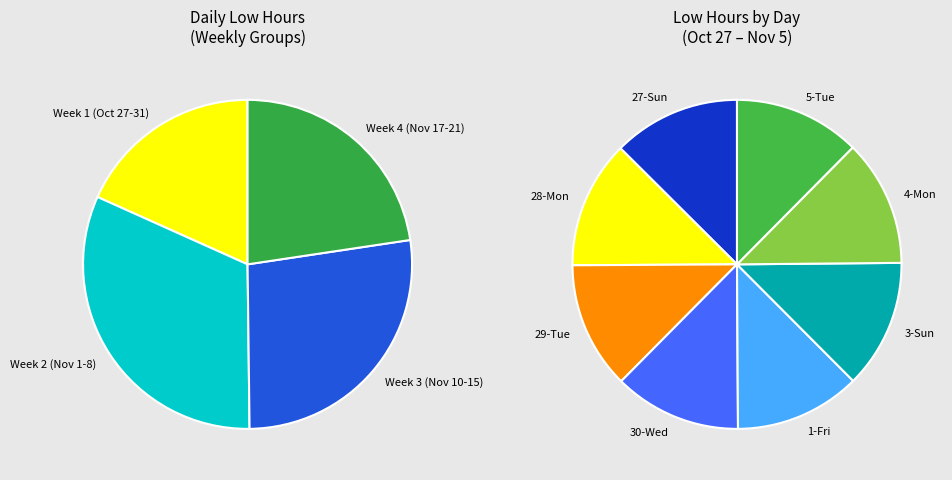

What is the largest slice in the pie chart?

3-Sun